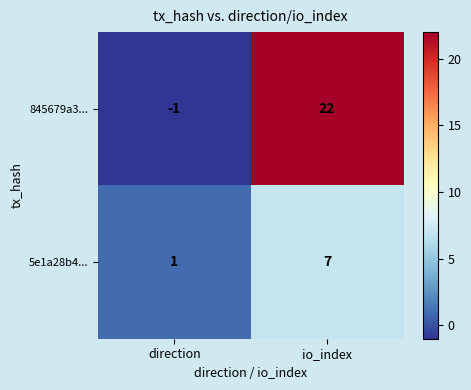

What is the sum of all 5e1a28b4... values?

8